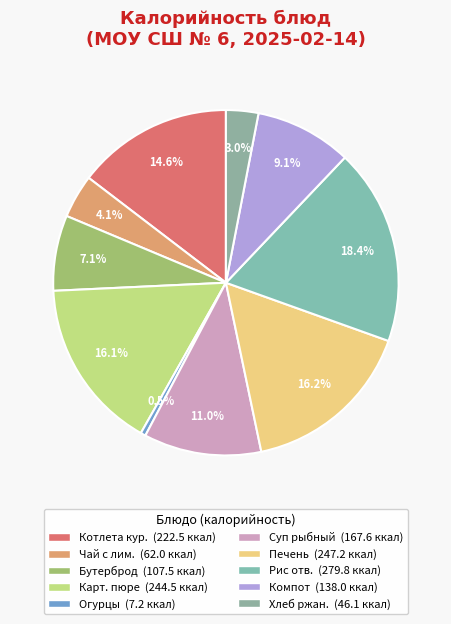

What is the smallest slice in the pie chart?

Огурцы свежие